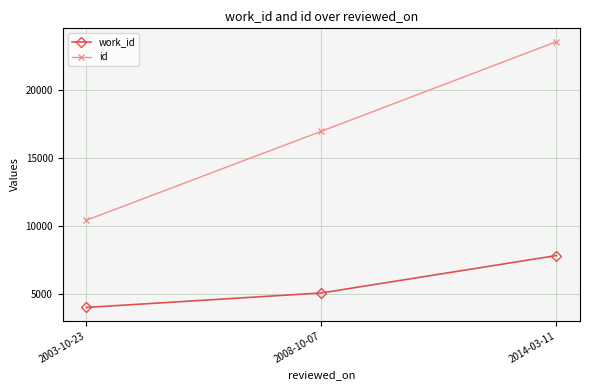

Read the work_id value at 2003-10-23, to the nearest 100.

4000